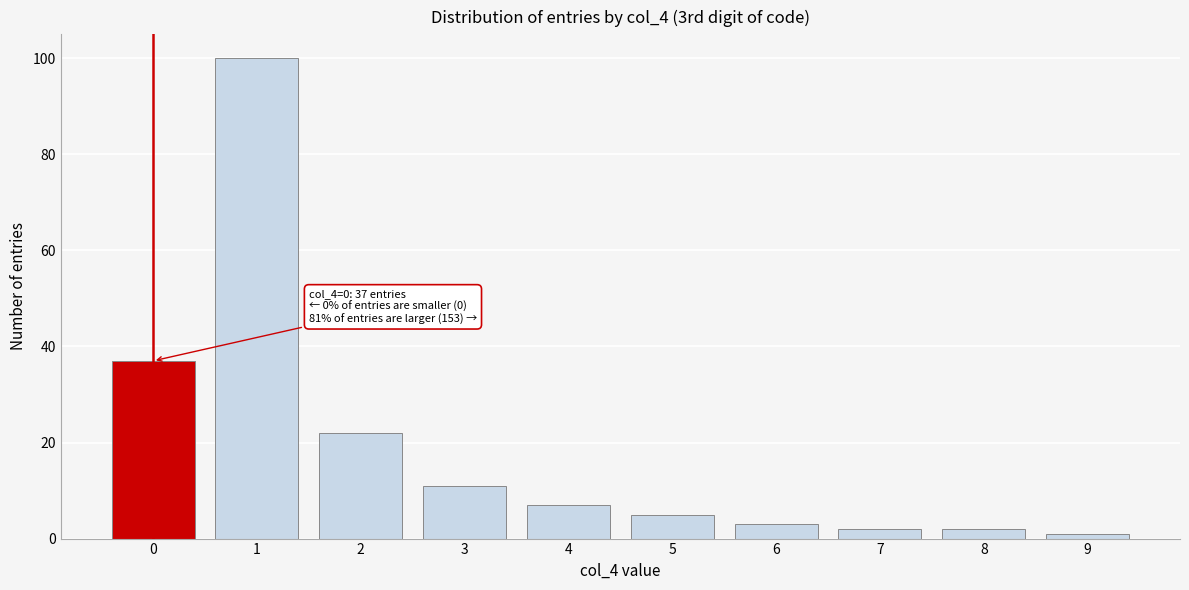

Reading left to right, extract all data points from this chart.

0=37	1=100	2=22	3=11	4=7	5=5	6=3	7=2	8=2	9=1